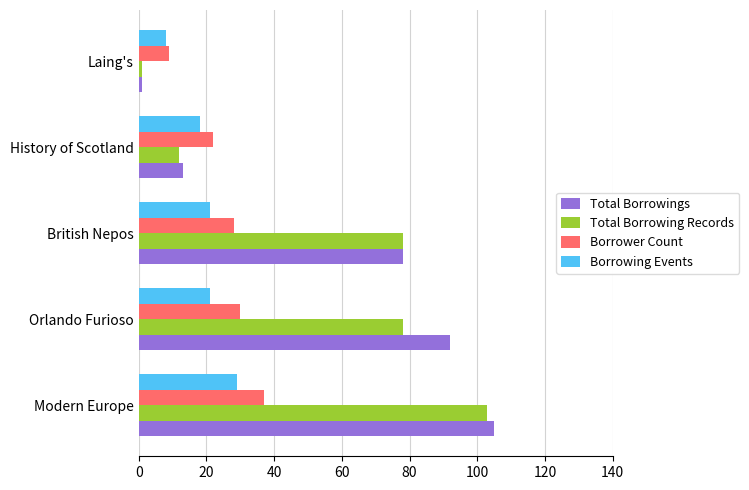

At how many categories does at least one series exceed 52?

3